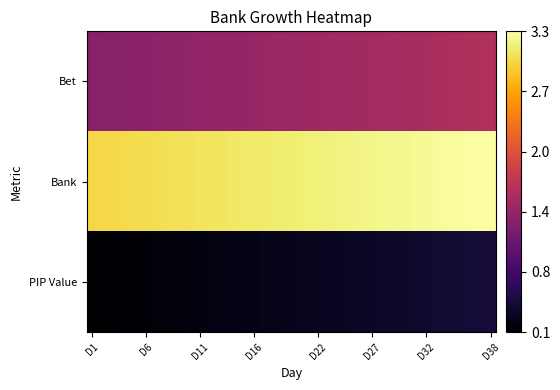

How many data points does each series have?

38